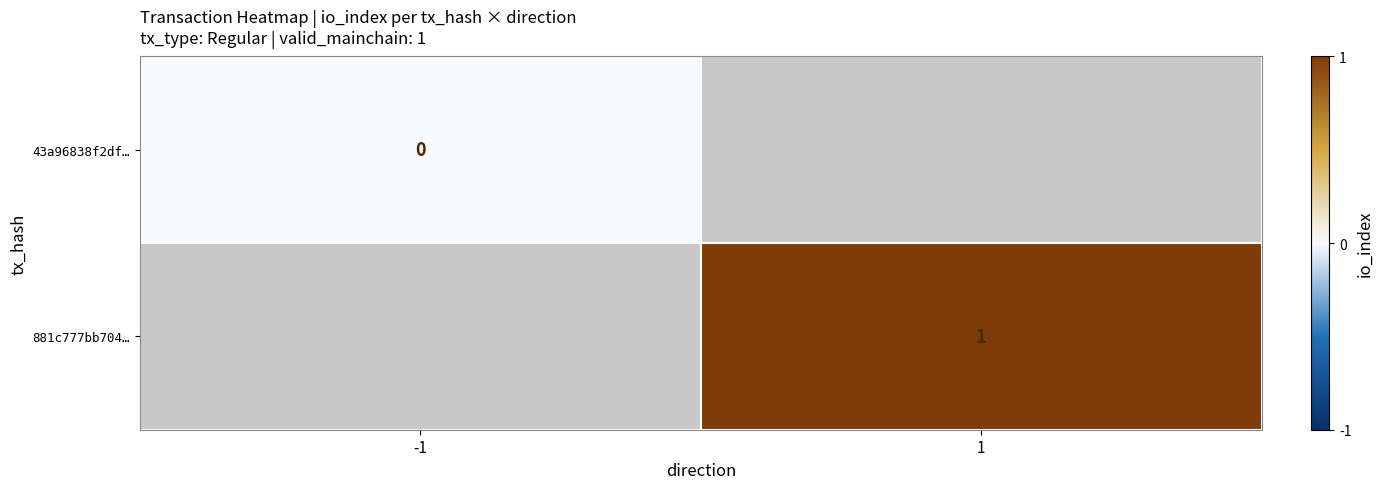

The 881c777bb704… series shows 0.3 at 1. True or false?

False